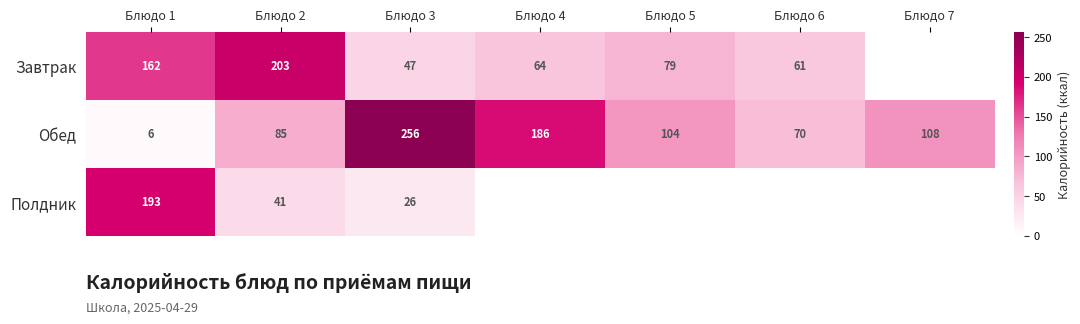

At Блюдо 3, list the series in order from largest to smallest.

Обед, Завтрак, Полдник